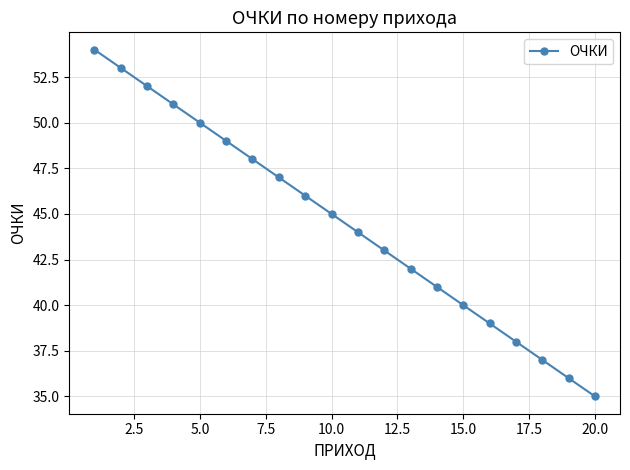

What is the difference between the maximum and second lowest values?

18